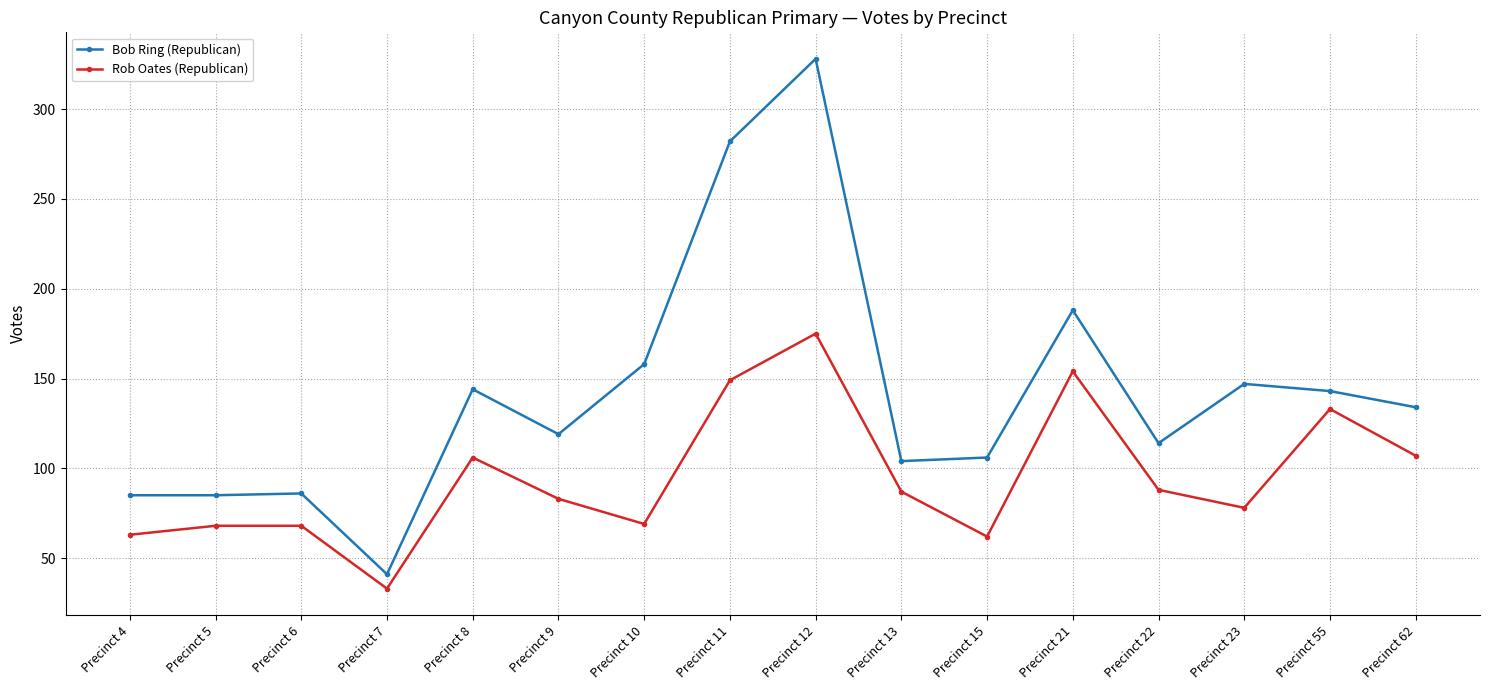

What is the sum of the Rob Oates (Republican) values at Precinct 13 and Precinct 22?

175